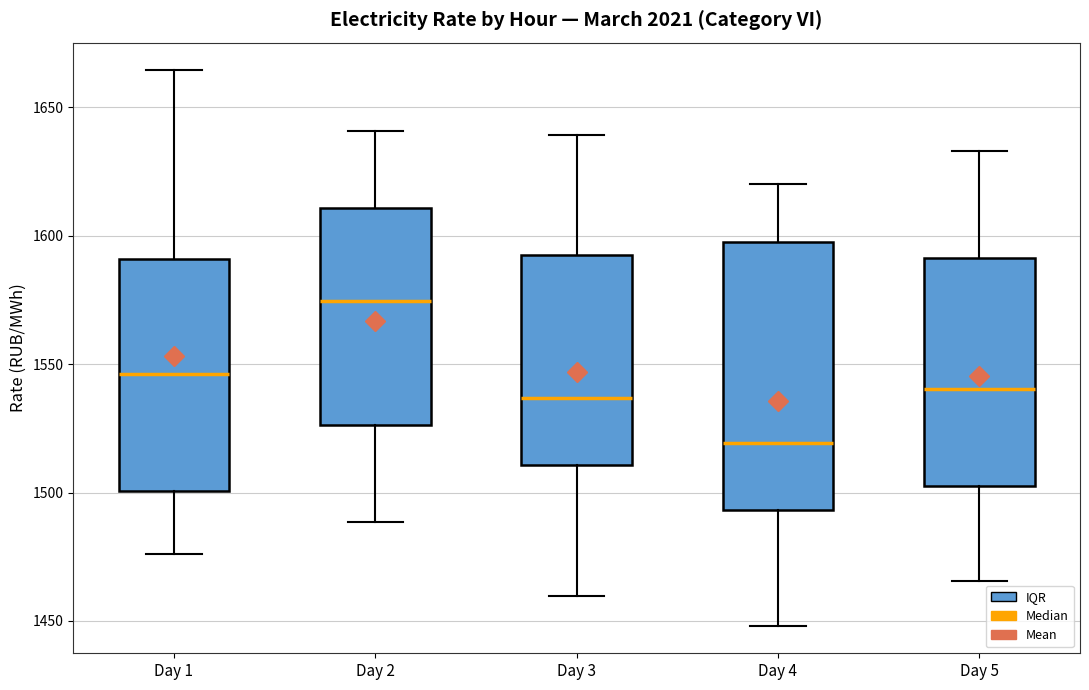

Reading left to right, read every box against the y-axis: the position of its median line, the range the box covers, and the ends of its whiskers. The values are not printed on the chart, so give them approximately, as read against the axis.

Day 1: median 1545, box 1500 to 1590, whiskers 1475 to 1665
Day 2: median 1575, box 1525 to 1610, whiskers 1490 to 1640
Day 3: median 1535, box 1510 to 1595, whiskers 1460 to 1640
Day 4: median 1520, box 1495 to 1600, whiskers 1450 to 1620
Day 5: median 1540, box 1500 to 1590, whiskers 1465 to 1635